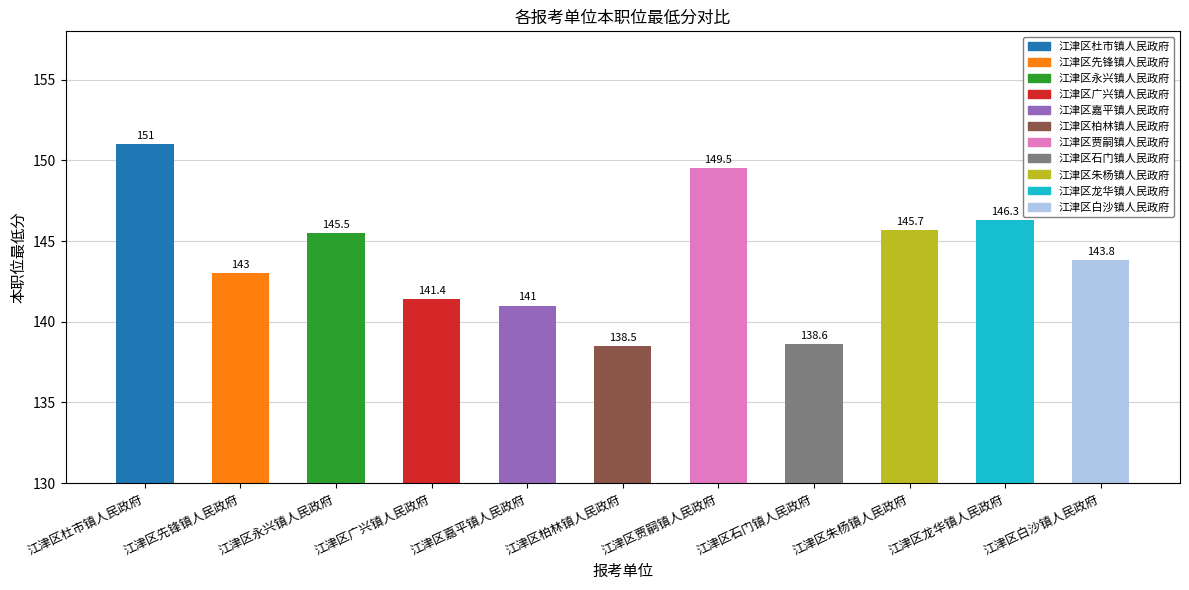

Reading left to right, transcribe all the data shown in this chart.

151.0	143.0	145.5	141.4	141.0	138.5	149.5	138.6	145.7	146.3	143.8